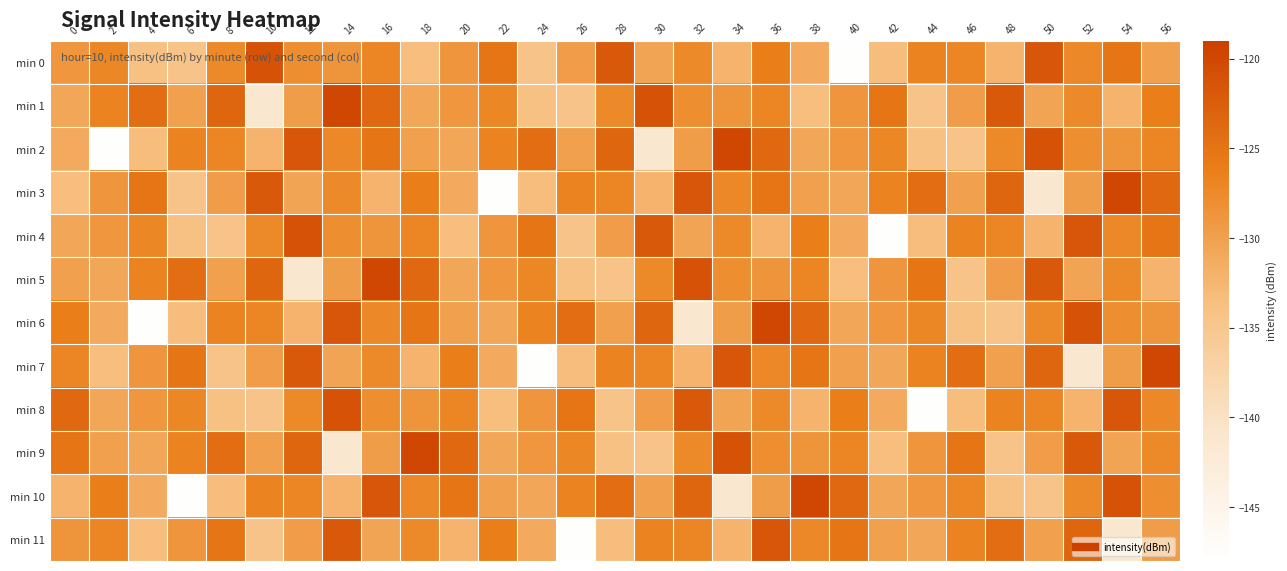

How many data points does each series have?

29